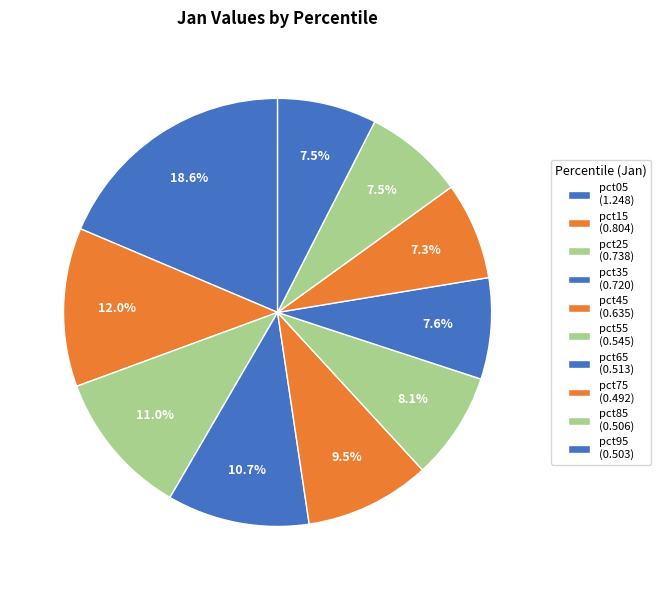

How many slices are in this pie chart?

10